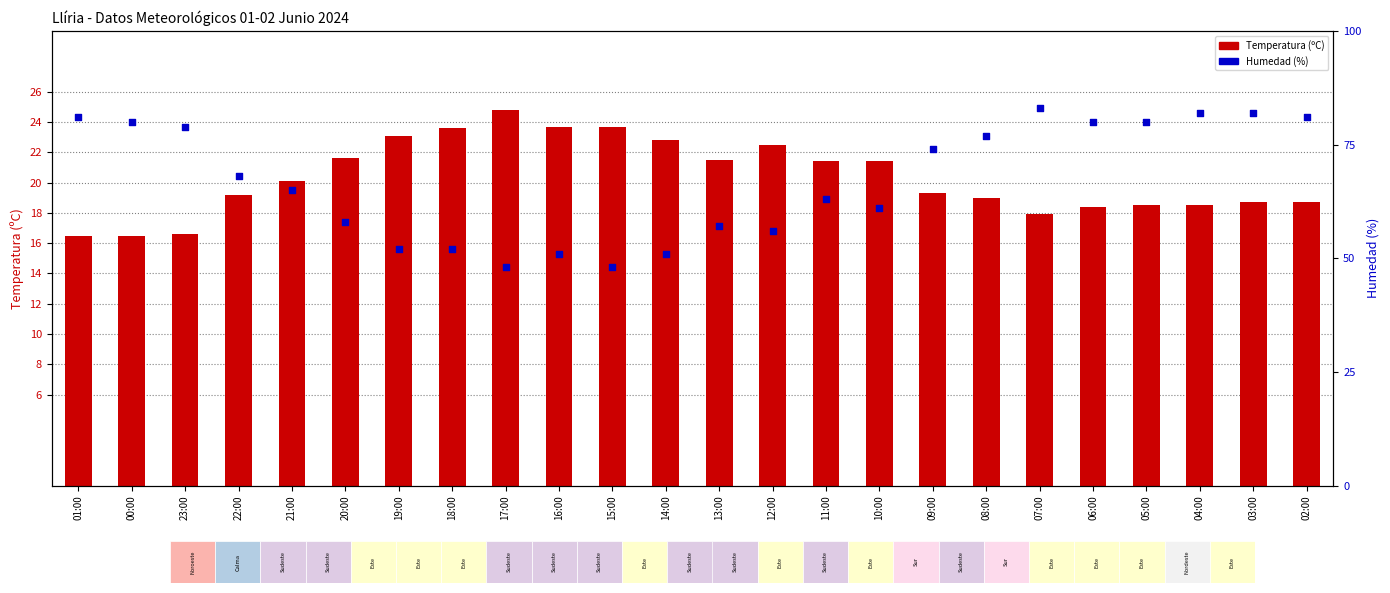

Which series contains the highest Y value?

Humedad (%)